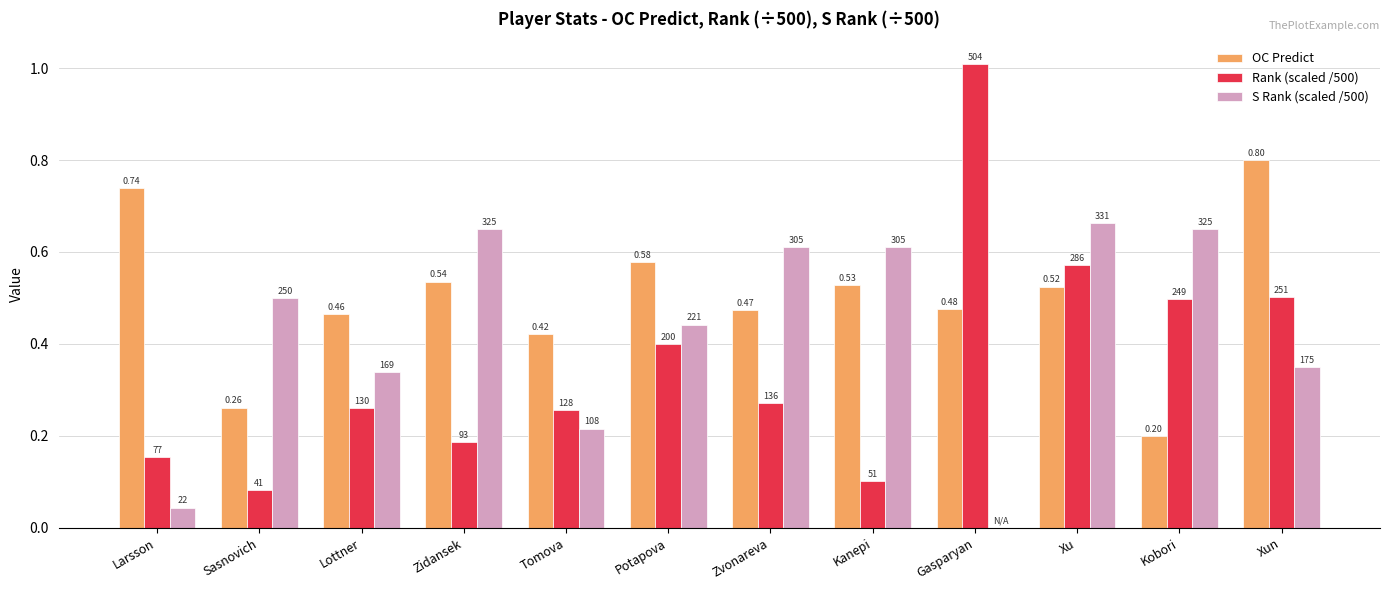

How many groups of bars are there?

12